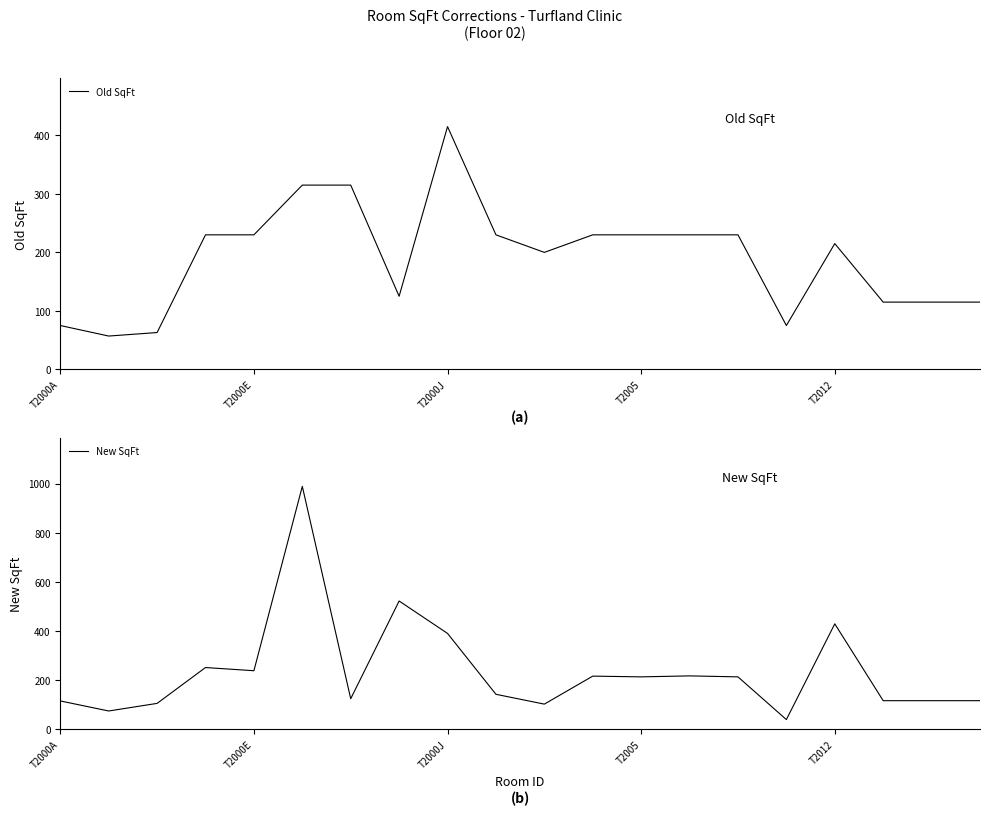

List the series in order of their overall mean, lowest first.

Old SqFt, New SqFt